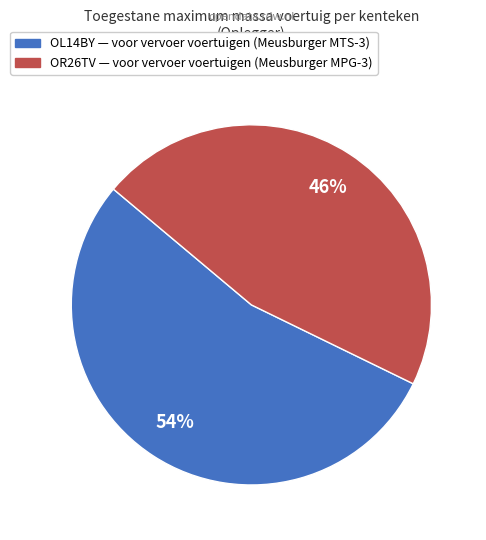

To the nearest percent, what is the difference between the largest and smallest slice percentages?

8%